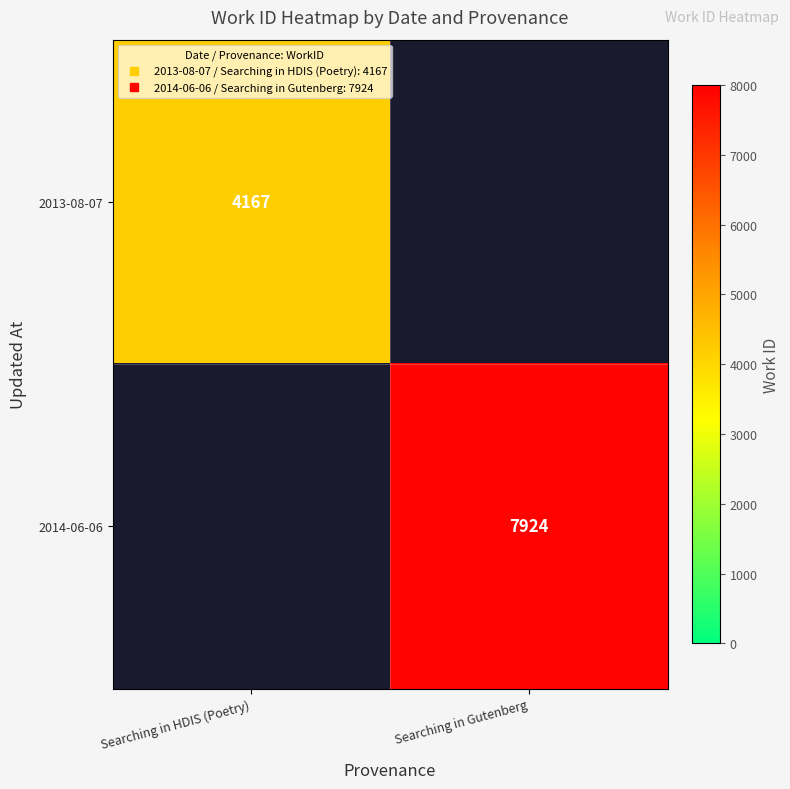

Which category has the lowest value in the 2014-06-06 series?

Searching in HDIS (Poetry)